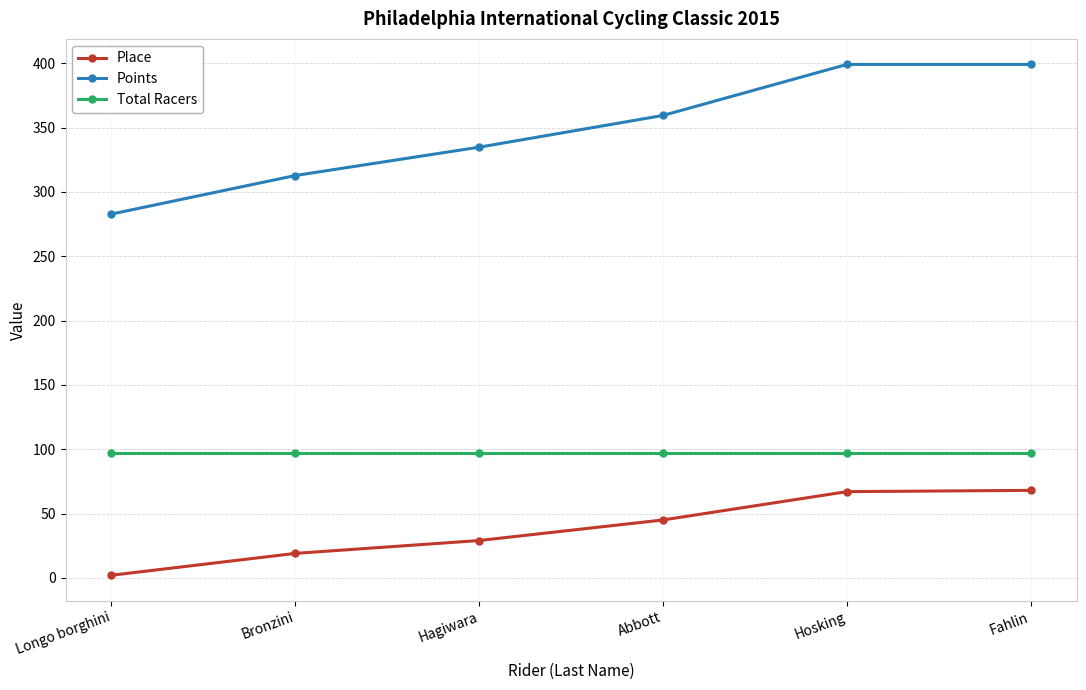

The Total Racers series shows 97.0 at Bronzini. True or false?

True